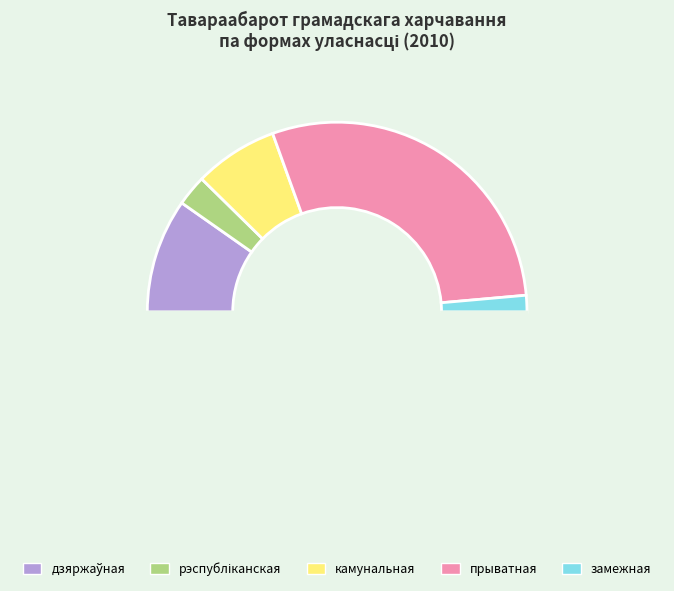

Which slice is the smallest?

замежная